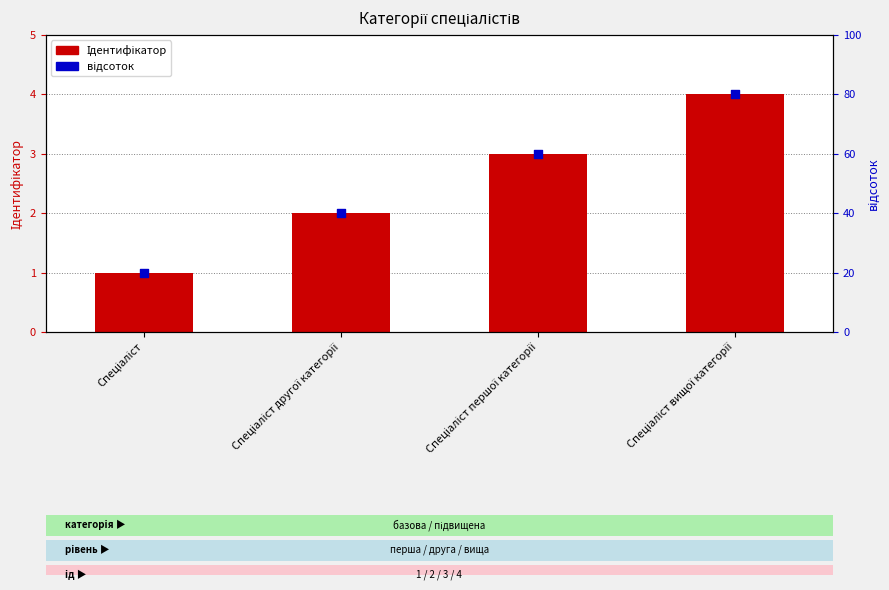

What is the total value across all series at Спеціаліст другої категорії?

42